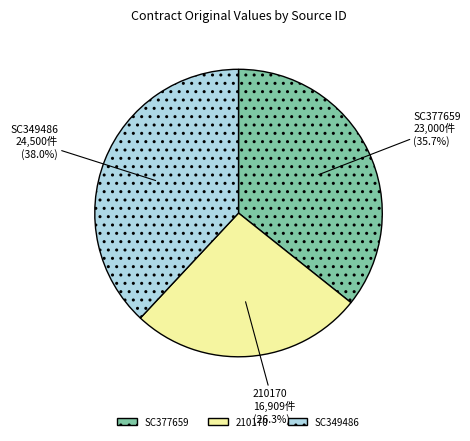

The SC349486 slice represents 38% of the pie. True or false?

True